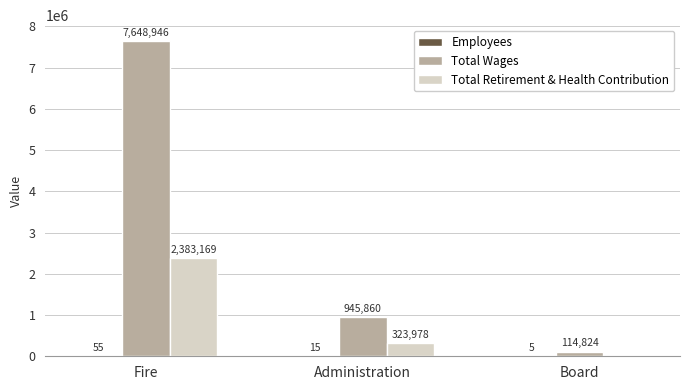

Which category has the highest value across all series?

Fire